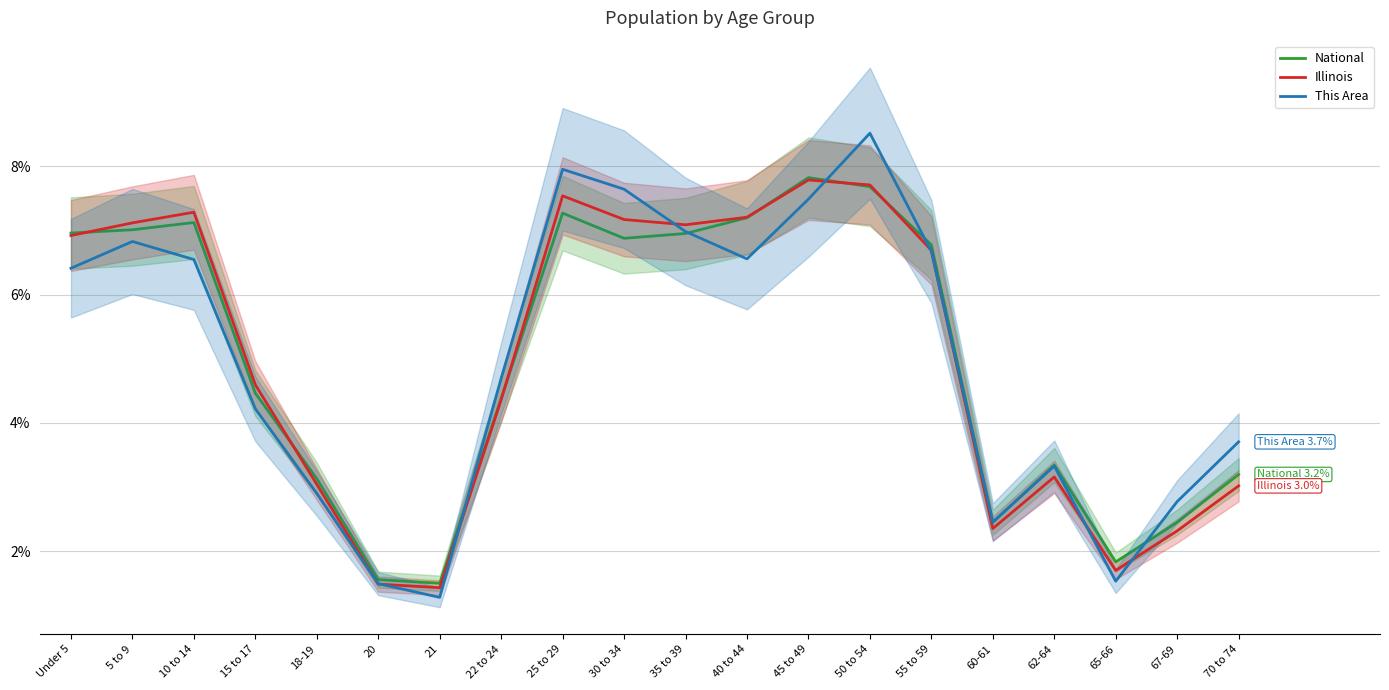

How many data points in Illinois are less than 6?

10